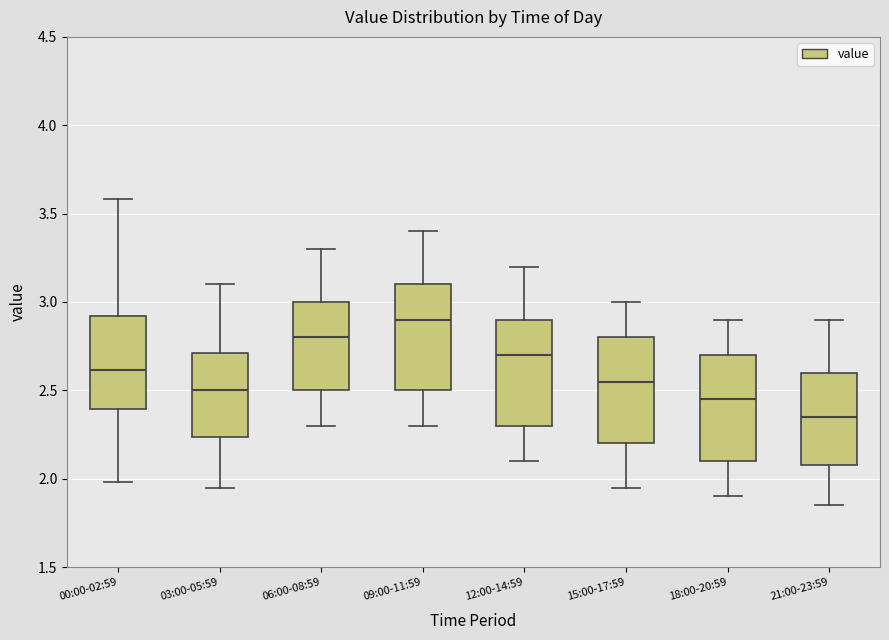

Reading left to right, read every box against the y-axis: the position of its median line, the range the box covers, and the ends of its whiskers. The values are not printed on the chart, so give them approximately, as read against the axis.

00:00-02:59: median 2.60, box 2.40 to 2.90, whiskers 2.00 to 3.60
03:00-05:59: median 2.50, box 2.25 to 2.70, whiskers 1.95 to 3.10
06:00-08:59: median 2.80, box 2.50 to 3.00, whiskers 2.30 to 3.30
09:00-11:59: median 2.90, box 2.50 to 3.10, whiskers 2.30 to 3.40
12:00-14:59: median 2.70, box 2.30 to 2.90, whiskers 2.10 to 3.20
15:00-17:59: median 2.55, box 2.20 to 2.80, whiskers 1.95 to 3.00
18:00-20:59: median 2.45, box 2.10 to 2.70, whiskers 1.90 to 2.90
21:00-23:59: median 2.35, box 2.10 to 2.60, whiskers 1.85 to 2.90